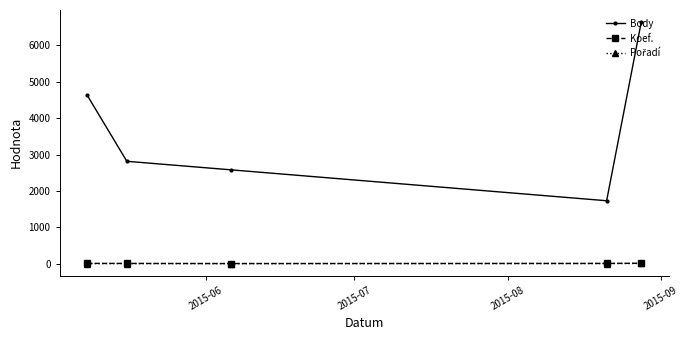

How many values in the Koef. series are below 7?

1